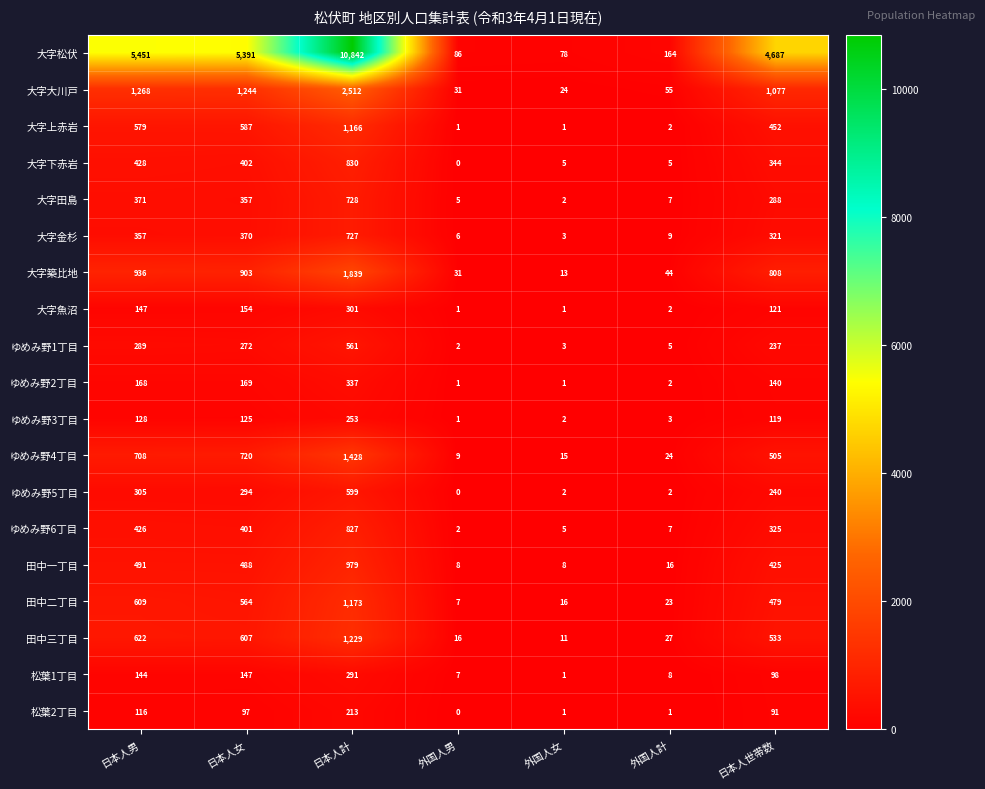

Which label corresponds to the smallest value in the chart?

外国人男